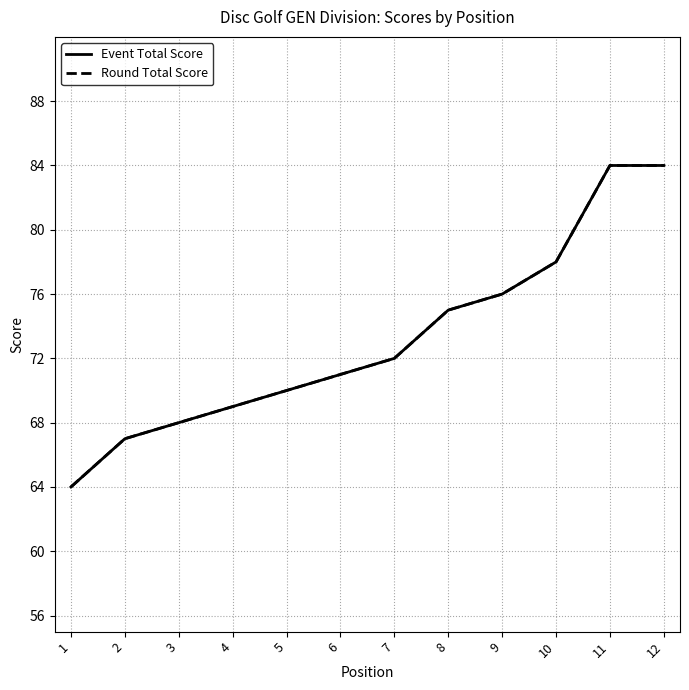

Between 11 and 12, which series saw the biggest shift?

Event Total Score